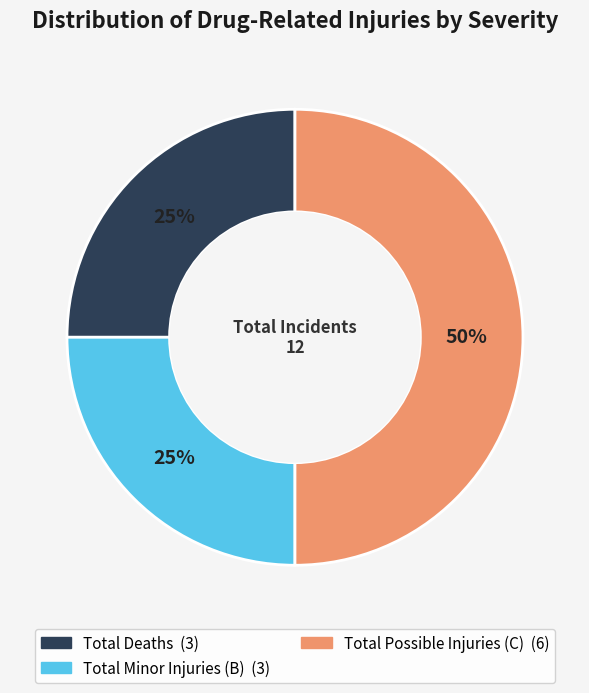

To the nearest percent, what is the difference between the largest and smallest slice percentages?

25%